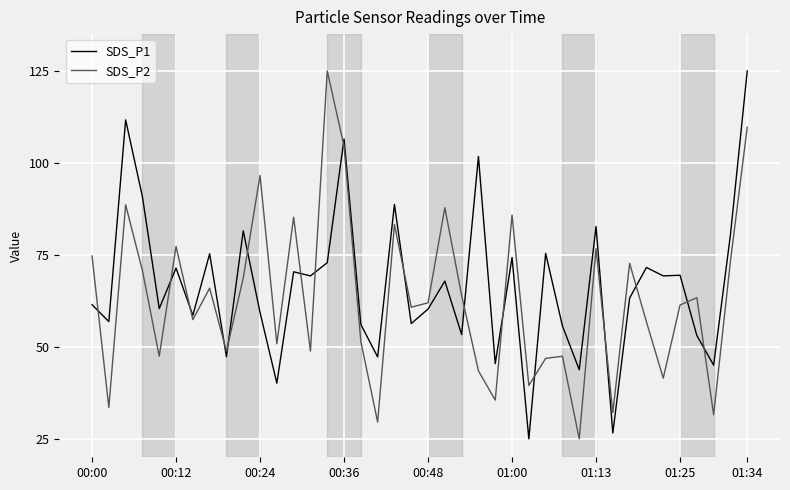

What is the average value of the SDS_P2 series?

63.2